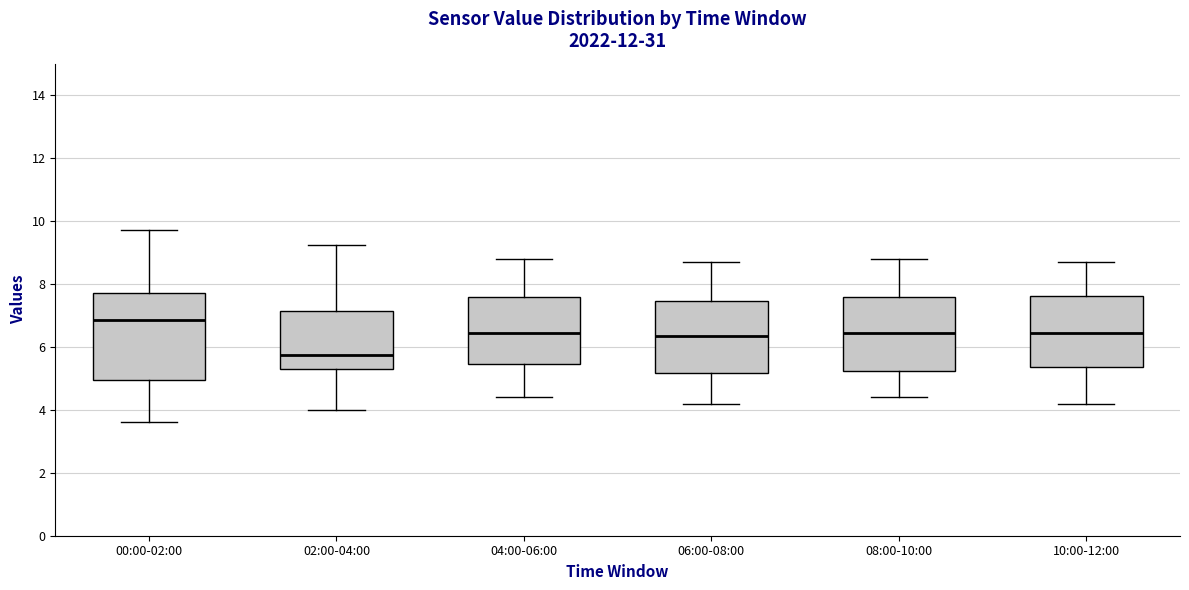

Where does the upper whisker of the box for 02:00-04:00 end on the y-axis? The values are not printed on the chart, so give them approximately, as read against the axis.

9.2